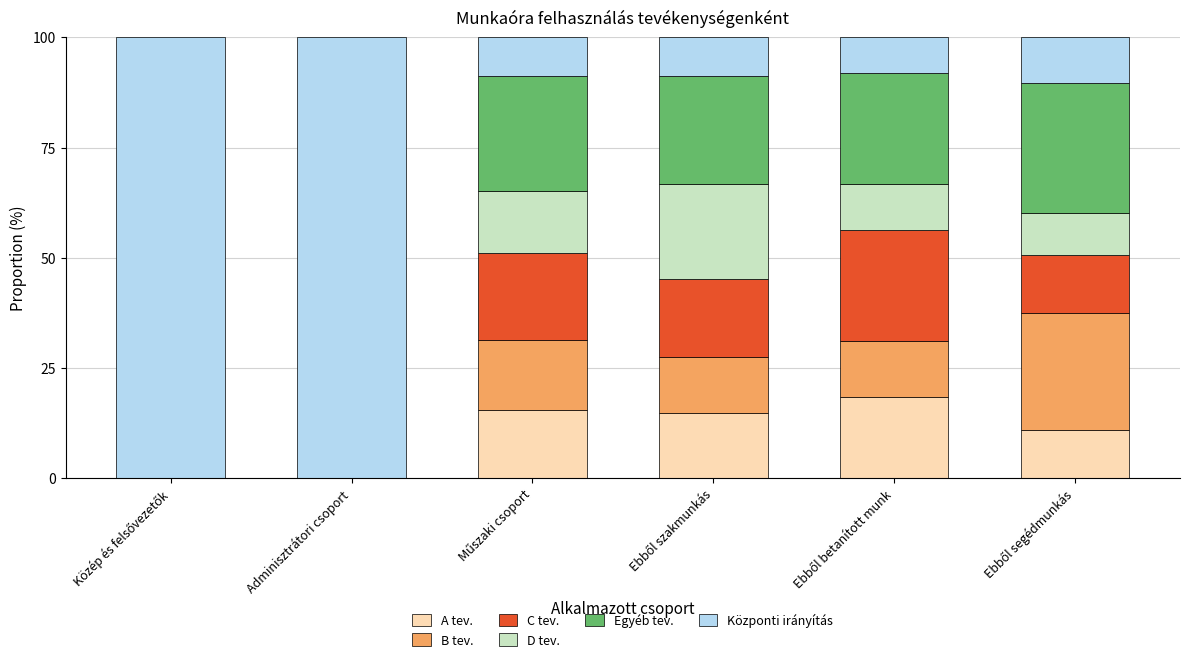

What is the maximum value for A tev.?

18.5